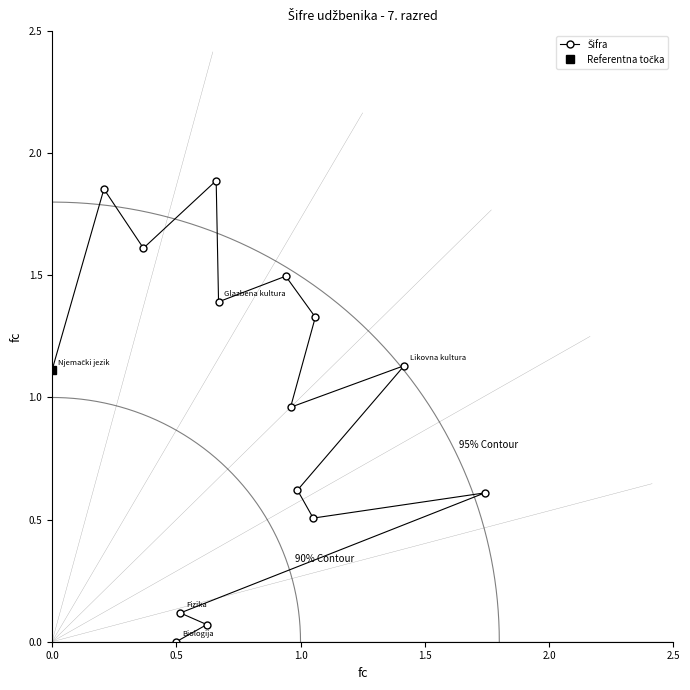

How many values are below 1?

7